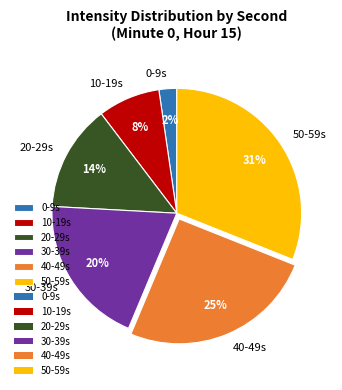

Combined, do 50-59s and 20-29s account for over 50%?

No